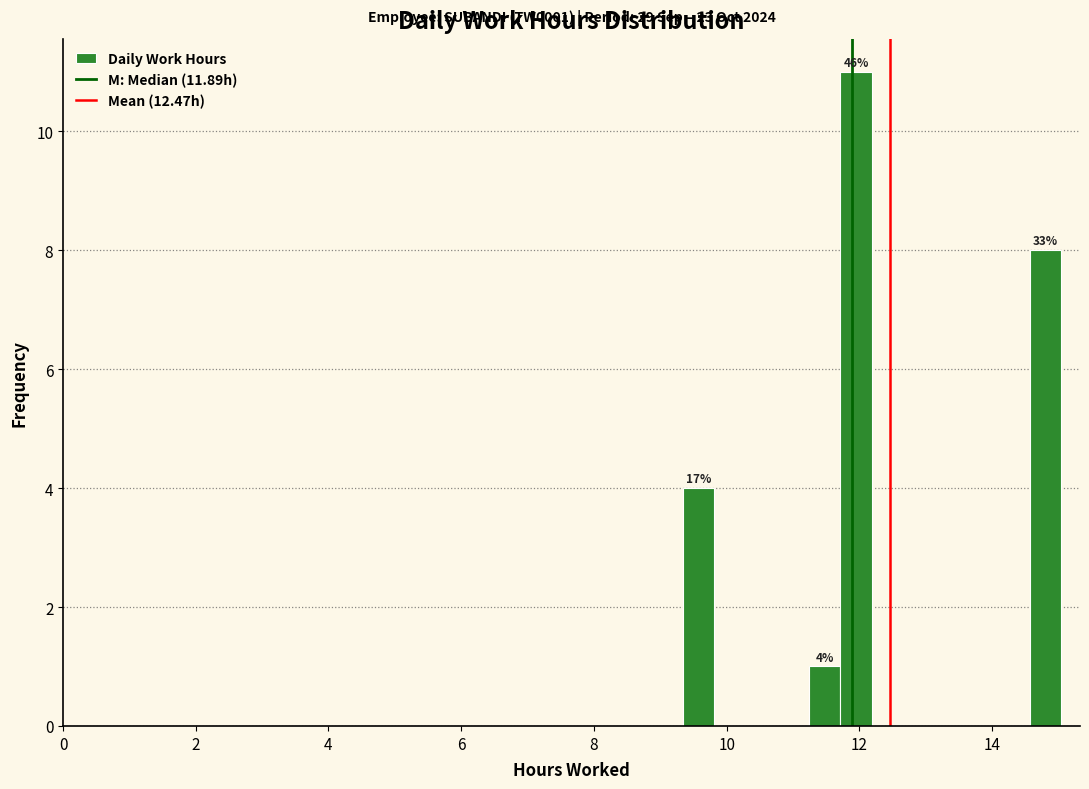

Read against the x-axis, roughly where is the centre of the tallest bar?

12.0